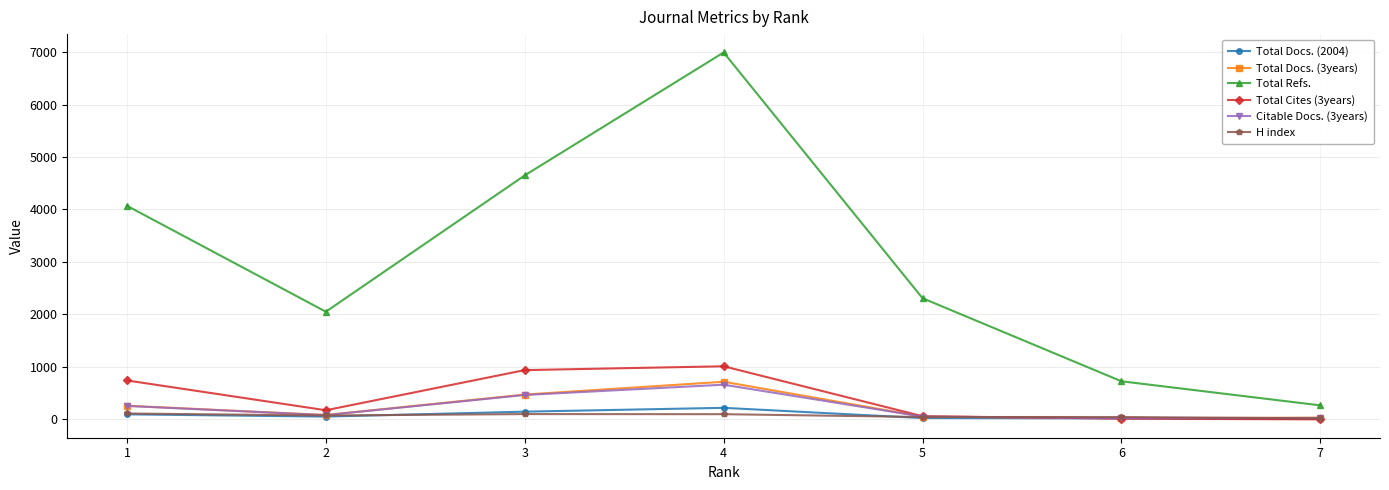

How many intersections are there between H index and Total Cites (3years)?

1